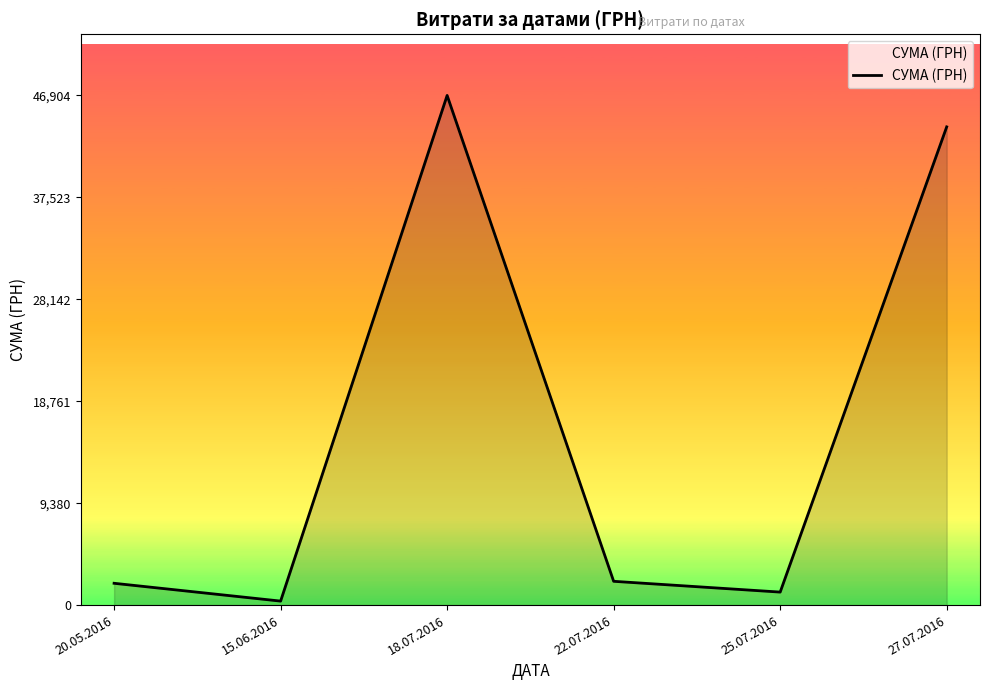

At which label is the value closest to 23635?

27.07.2016